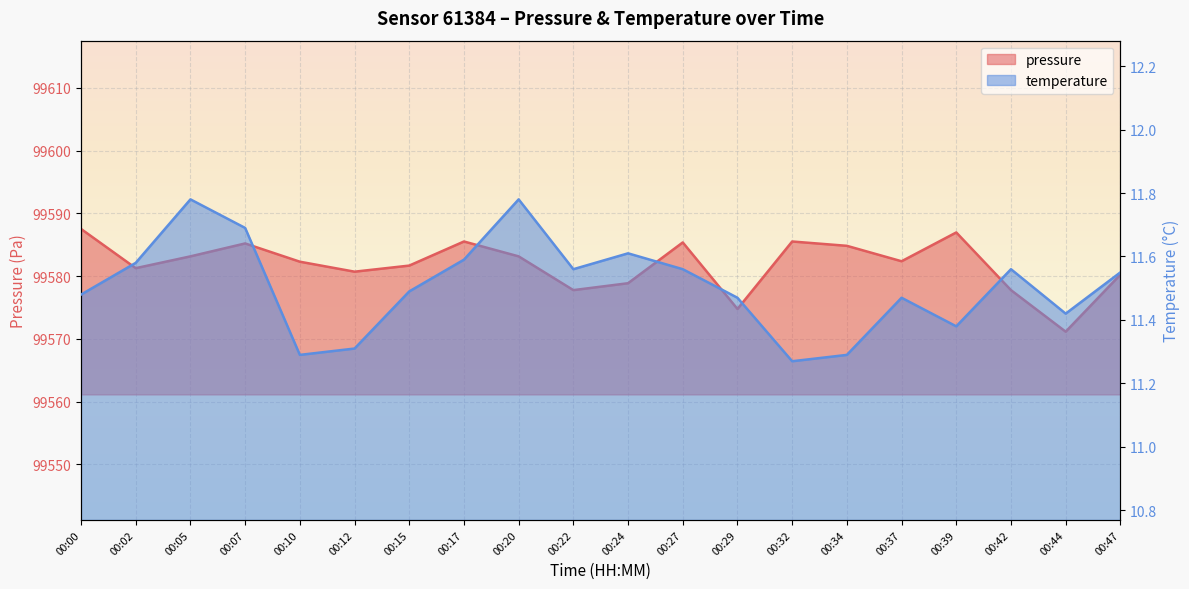

The value of temperature at 00:32 is 6.0. True or false?

False